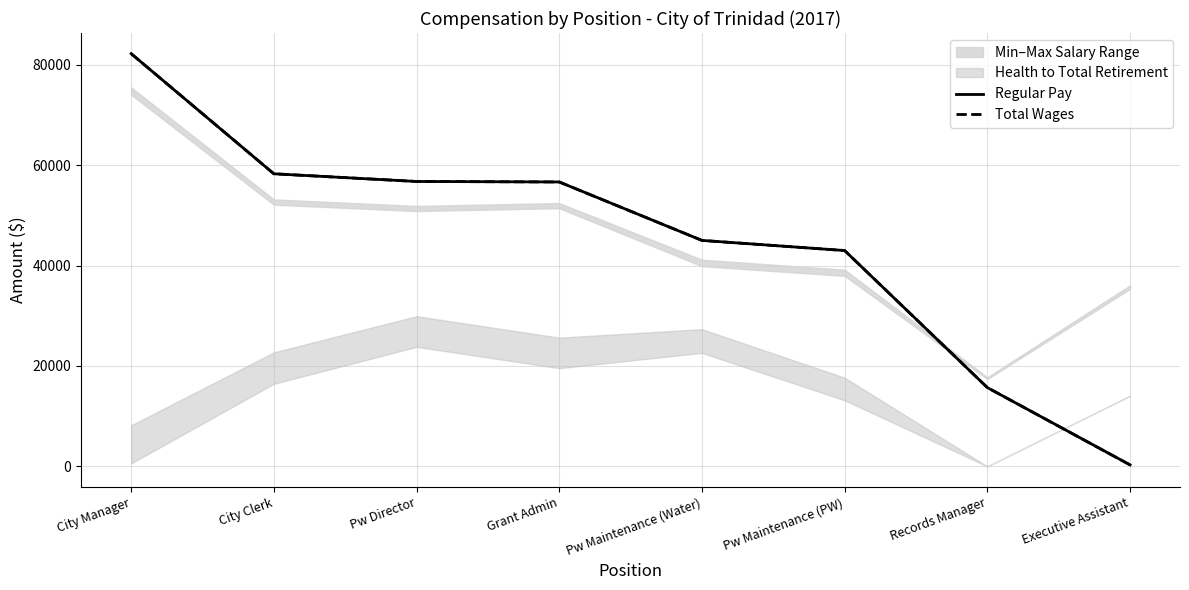

How many data points does each series have?

8